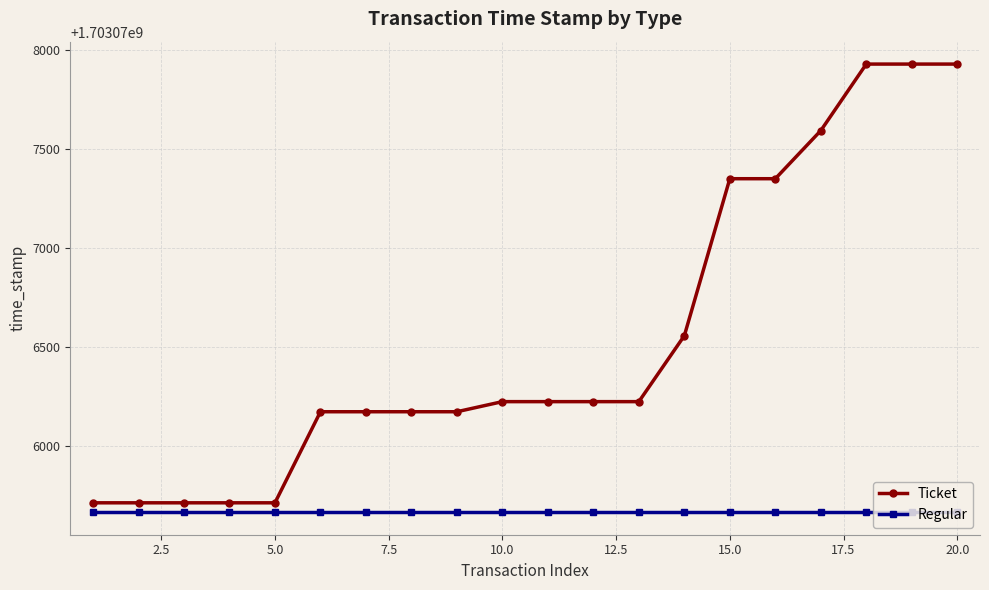

What is the value of the Regular point at the 10th from the left?

1703075664